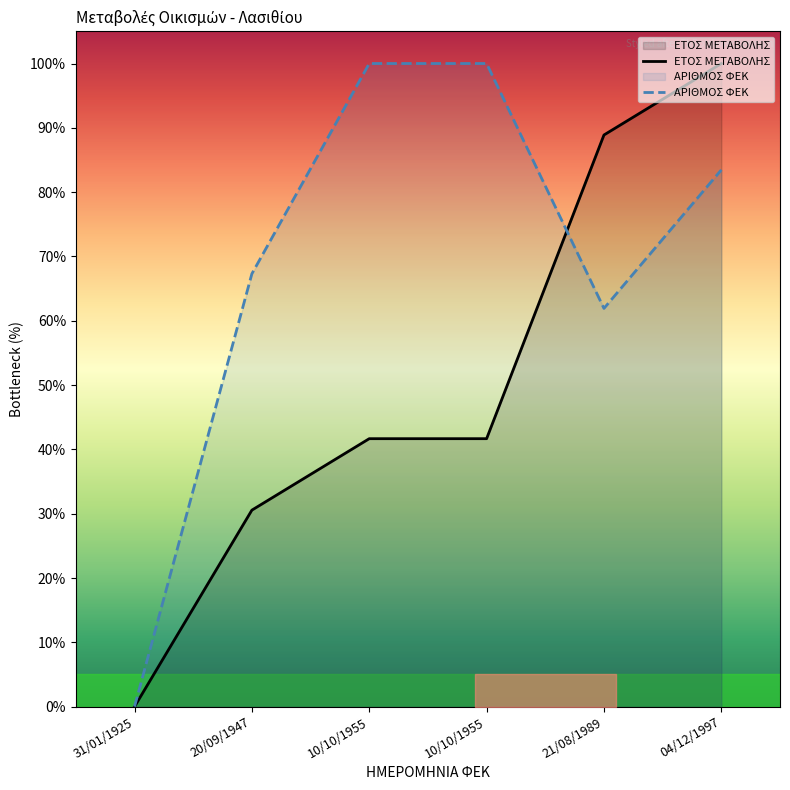

What value does the ΕΤΟΣ ΜΕΤΑΒΟΛΗΣ series have at 21/08/1989?

88.9